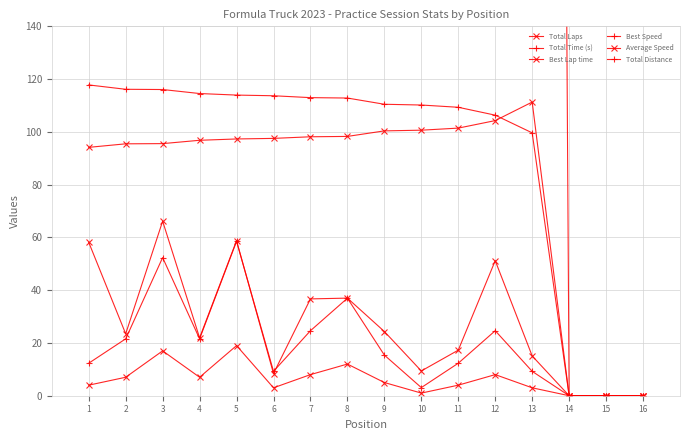

True or false: Best Speed has a value of 50.6 at 4.

False